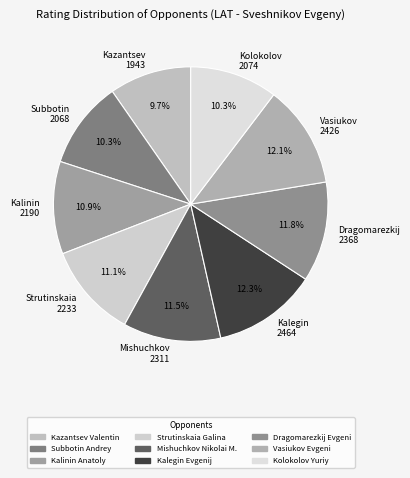

Which category has the smallest portion of the pie?

Kazantsev 1943